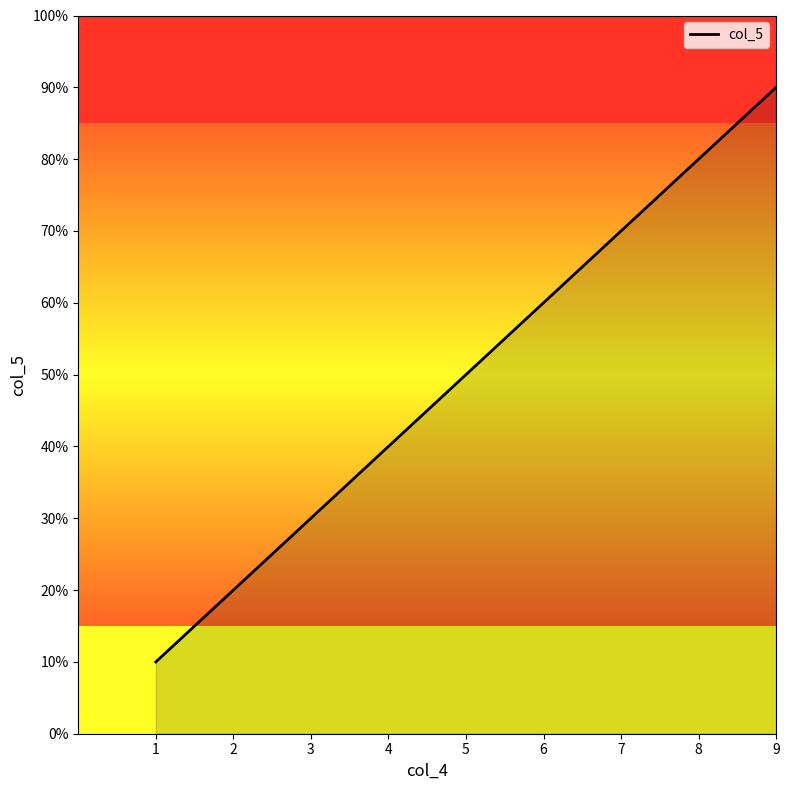

Does the chart display data point markers on the line(s)?

No